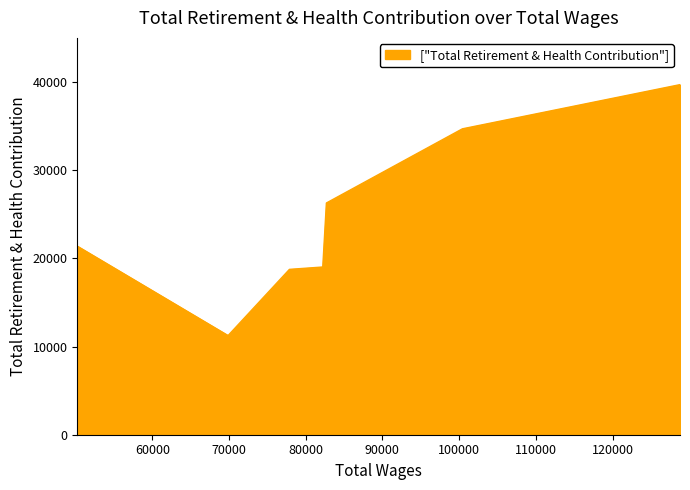

How many data points does each series have?

7